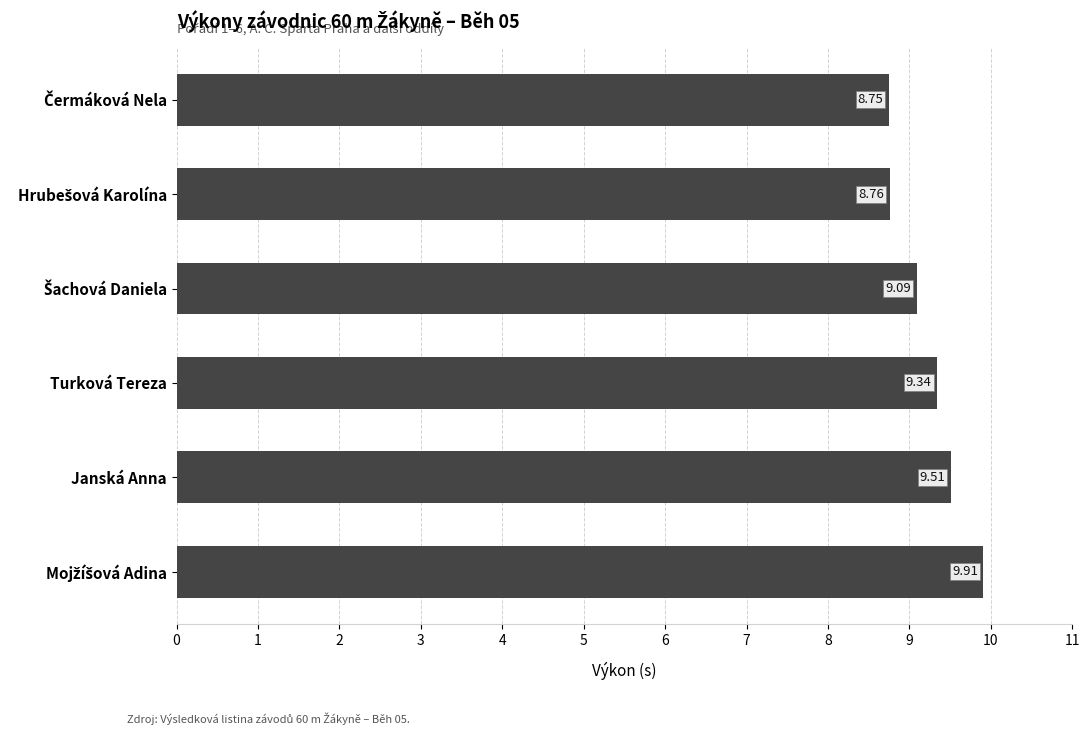

What is the average value?

9.2